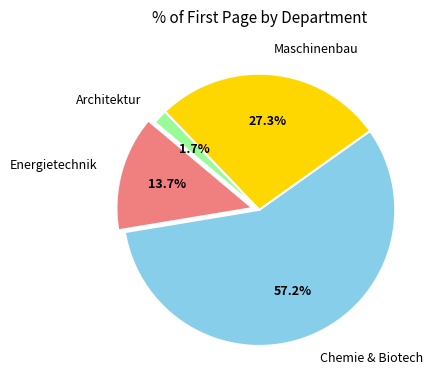

How many segments does this pie chart have?

4